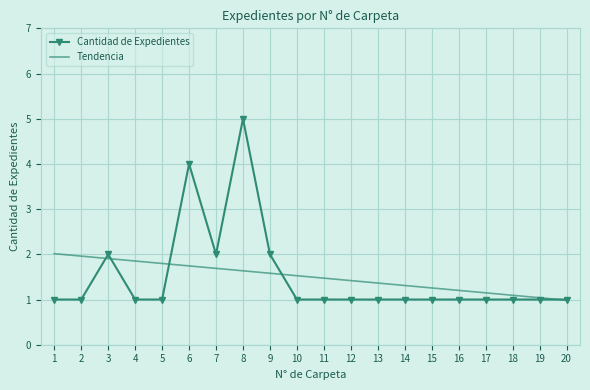

What are all the series names shown in the legend?

Cantidad de Expedientes, Tendencia